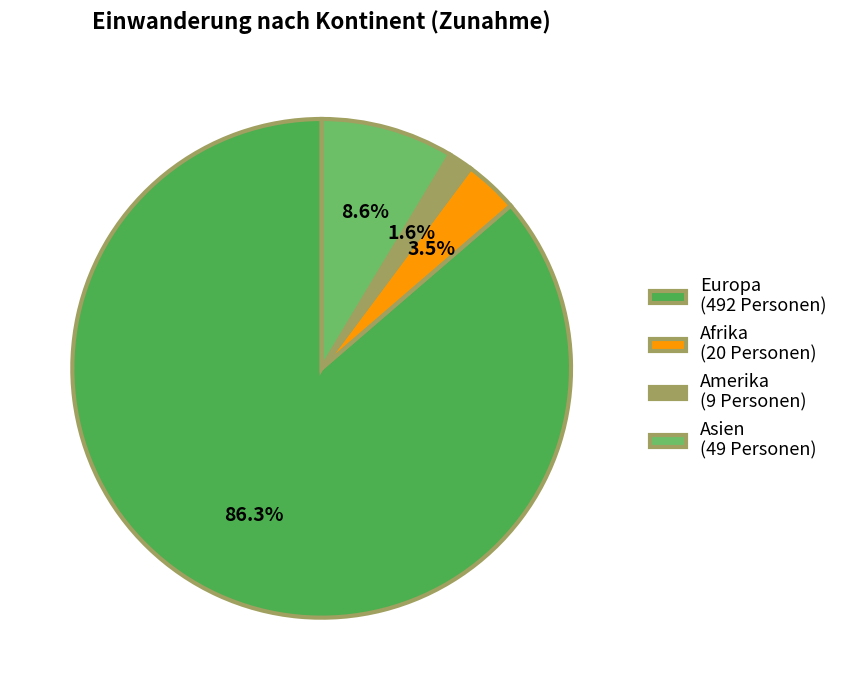

Rank the categories by value from lowest to highest.

Amerika (9 Personen), Afrika (20 Personen), Asien (49 Personen), Europa (492 Personen)